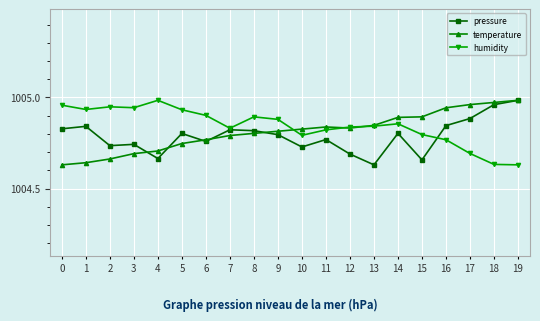

True or false: pressure has a value of 1435.2 at 3.

False